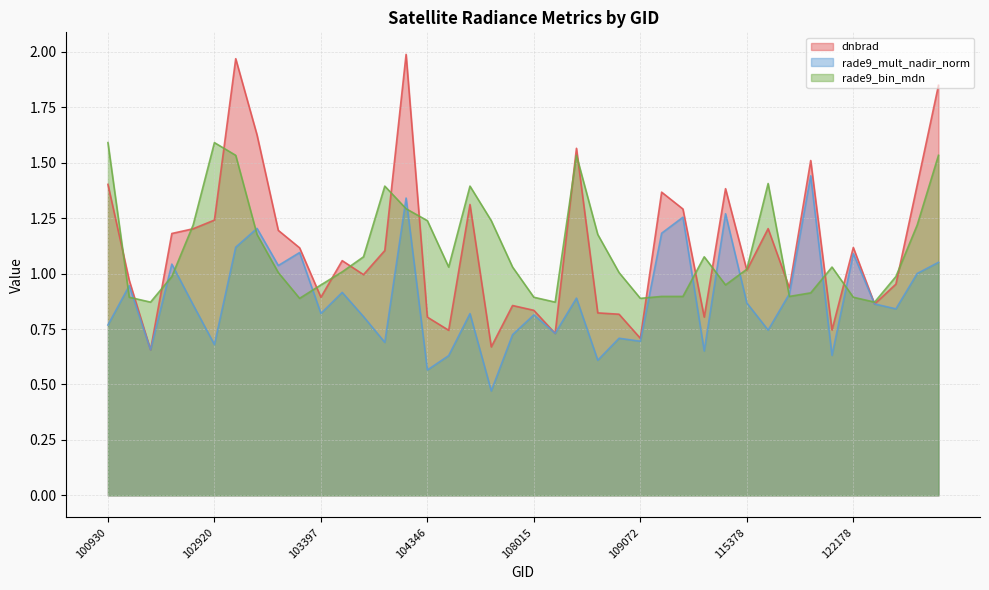

What is the spread (max minus min) of values at 104229?

0.7